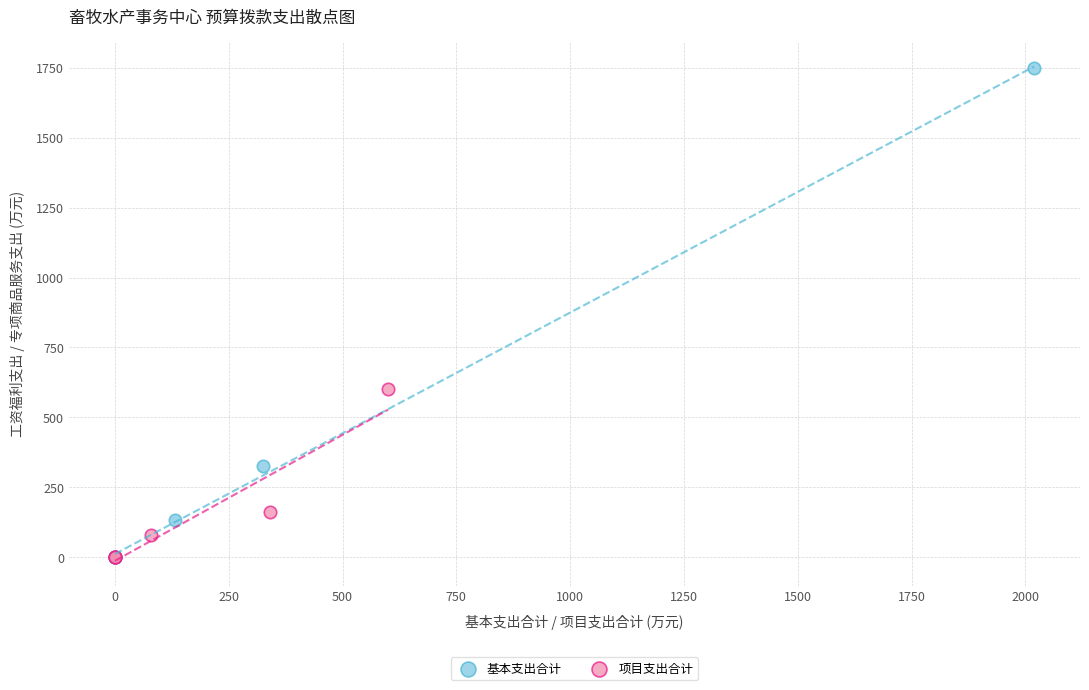

What are all the series names shown in the legend?

基本支出合计, 项目支出合计